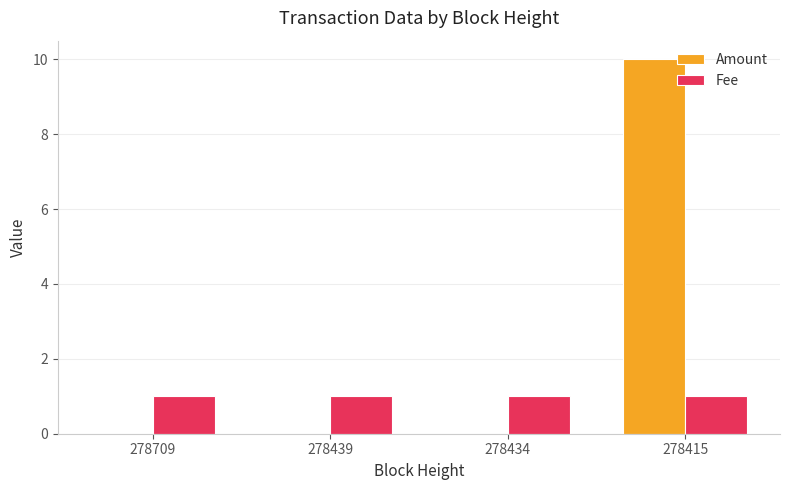

Reading left to right, list all the values displayed in this chart.

Amount: 278709=0	278439=0	278434=0	278415=10
Fee: 278709=1	278439=1	278434=1	278415=1